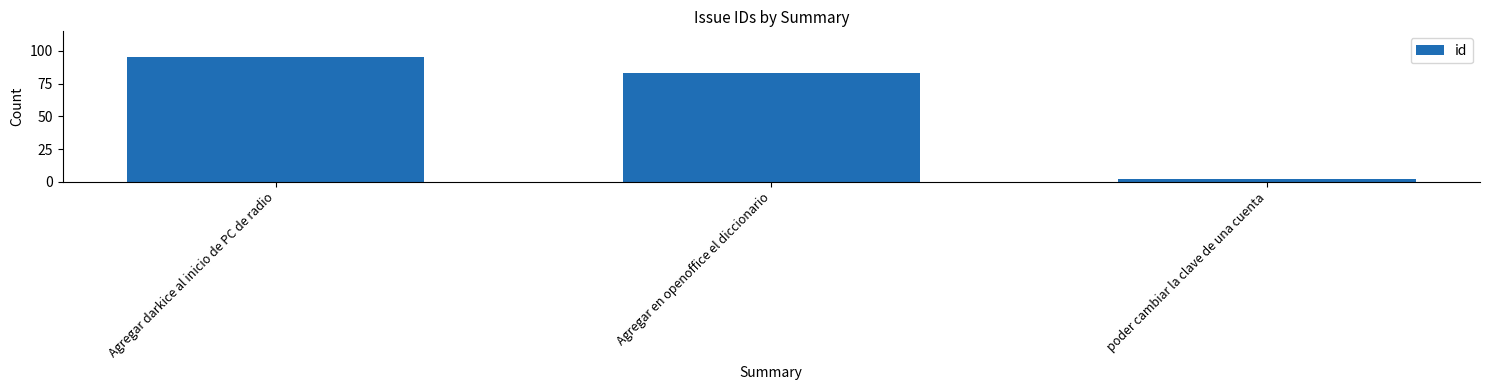

How many distinct data groups are displayed?

1